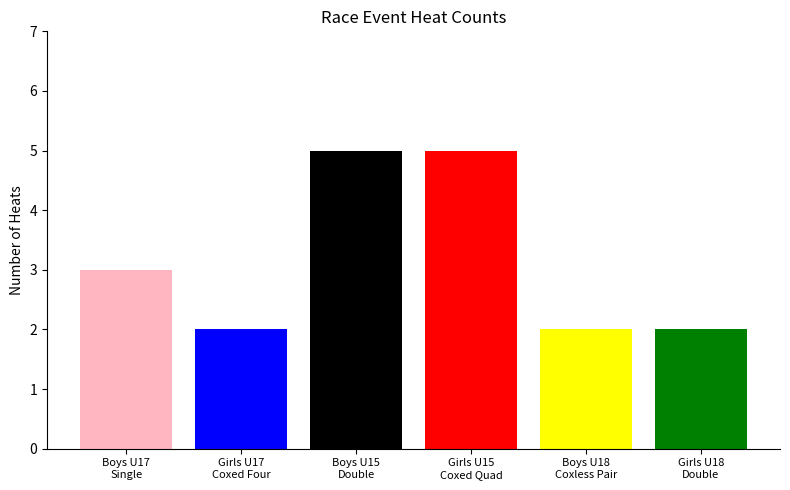

What is the approximate value at Girls U18
Double?

2